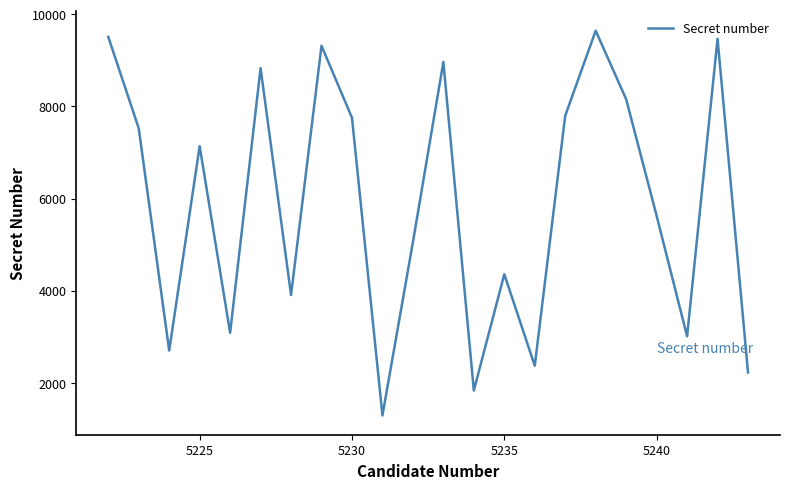

True or false: there are more than 2 points higher than both neighbors.

True